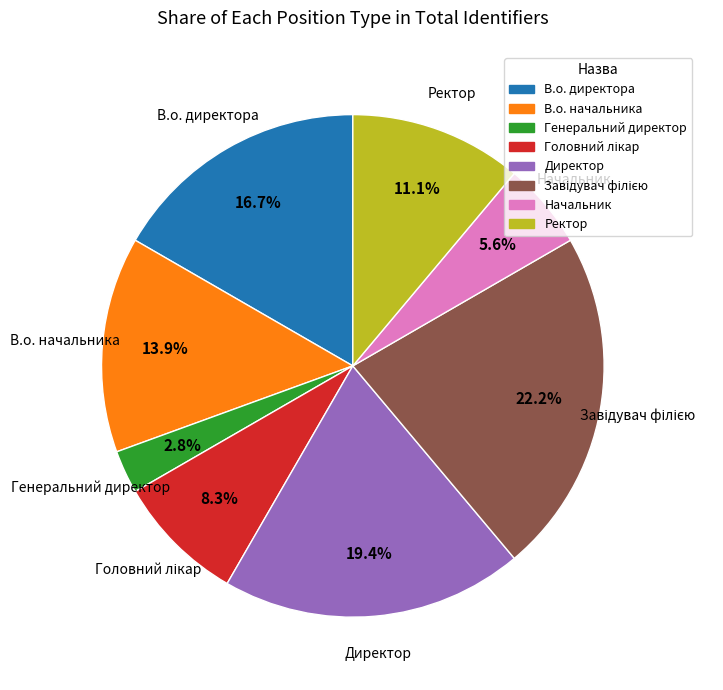

What is the ratio of the value at В.о. директора to the value at Ректор?

1.5